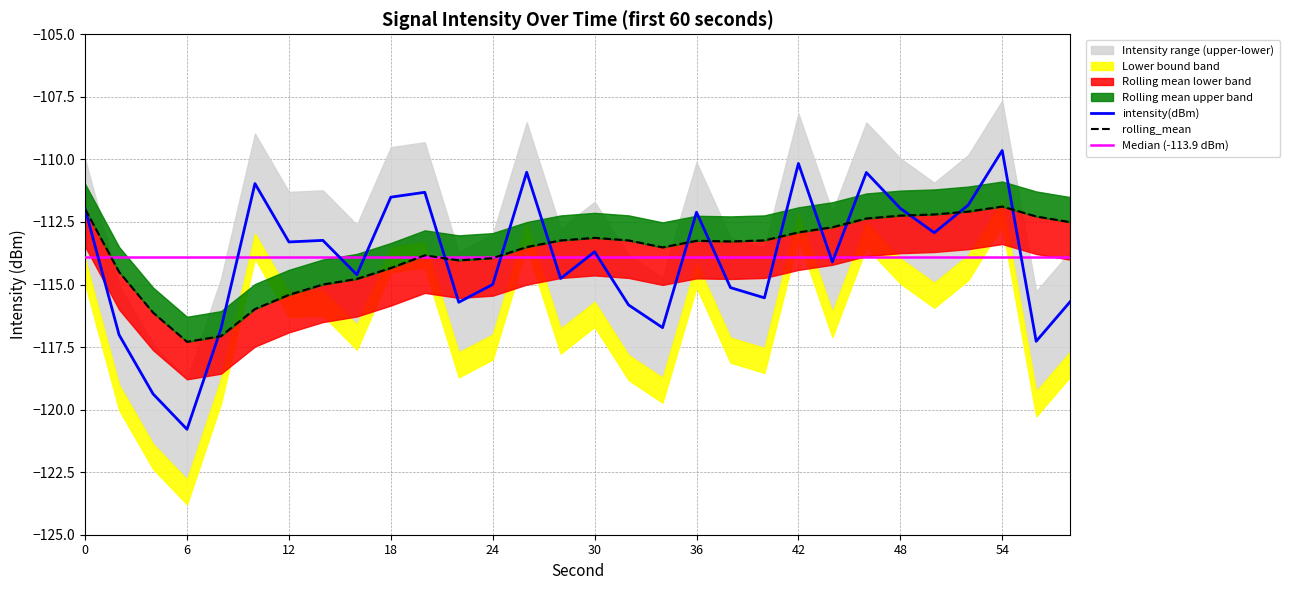

What is the maximum value for intensity(dBm)?

-109.6